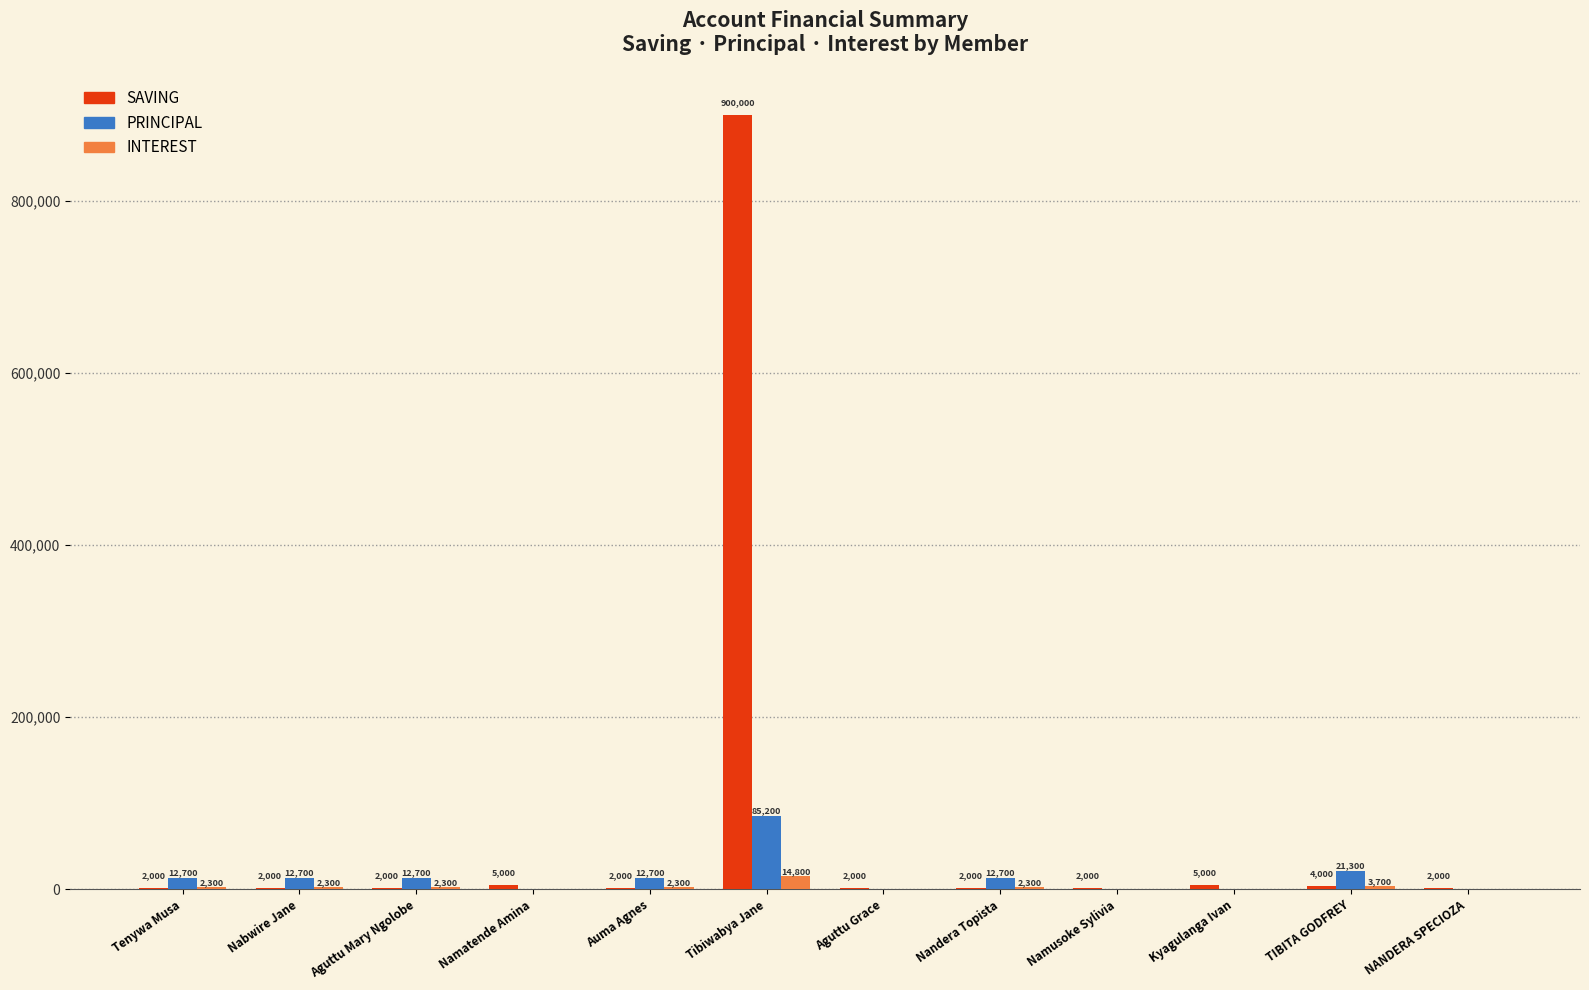

Between Aguttu Grace and Nandera Topista, which series saw the biggest shift?

PRINCIPAL